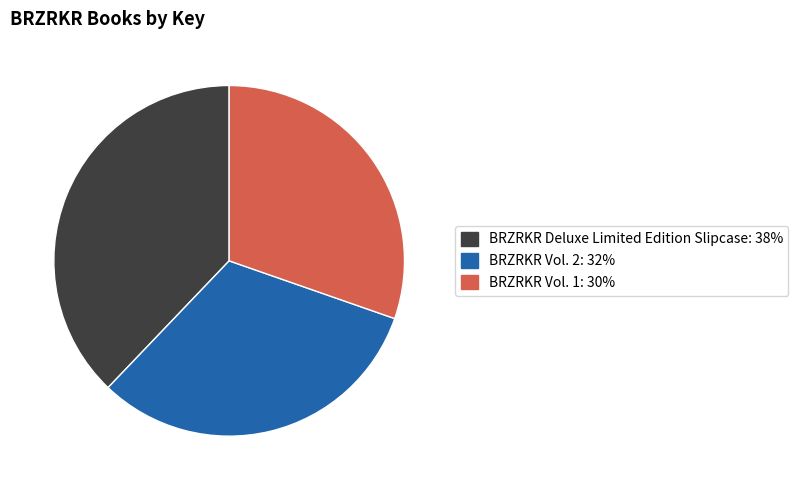

What is the ratio of the value at BRZRKR Deluxe Limited Edition Slipcase to the value at BRZRKR Vol. 2?

1.2